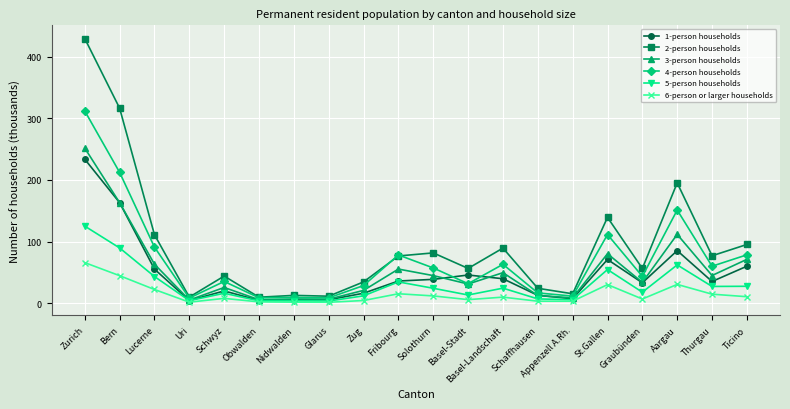

What is the label of the 17th point from the right?

Uri